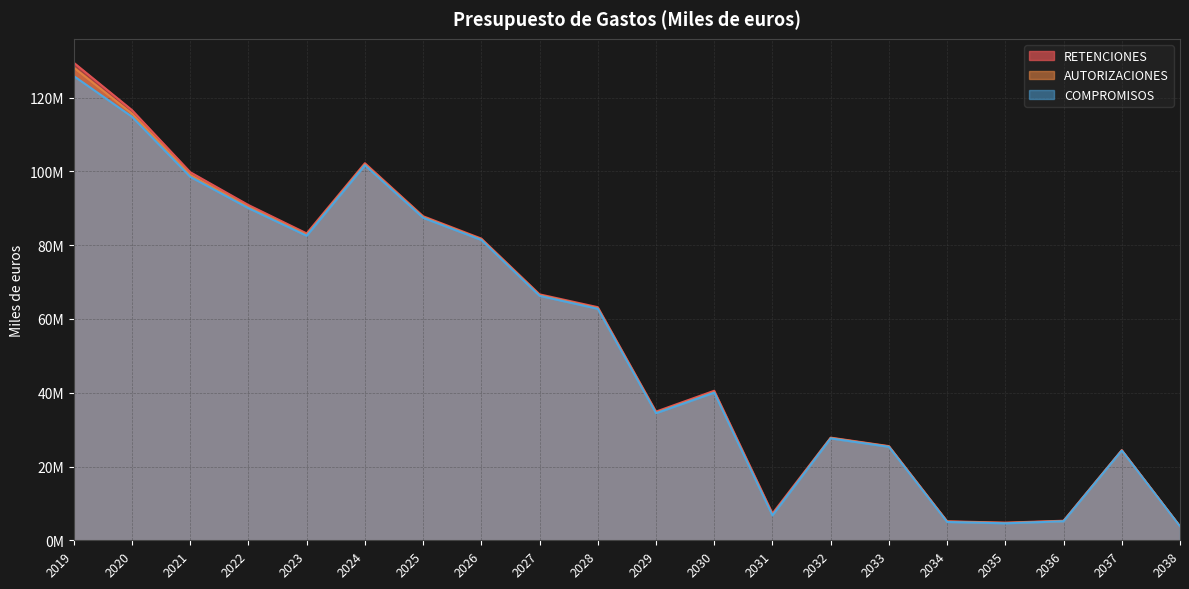

Reading right to left, transcribe all the data shown in this chart.

RETENCIONES: 2038=3.8	2037=24.5	2036=5.3	2035=4.8	2034=5.2	2033=25.5	2032=27.8	2031=7.3	2030=40.5	2029=34.9	2028=63.2	2027=66.7	2026=81.8	2025=87.9	2024=102.2	2023=83.2	2022=90.9	2021=99.8	2020=116.6	2019=129.5
AUTORIZACIONES: 2038=3.8	2037=24.4	2036=5.2	2035=4.7	2034=5.1	2033=25.4	2032=27.7	2031=6.9	2030=40.2	2029=34.6	2028=62.9	2027=66.4	2026=81.6	2025=87.6	2024=101.9	2023=82.8	2022=90.4	2021=99.1	2020=115.7	2019=128.2
COMPROMISOS: 2038=3.7	2037=24.3	2036=5.1	2035=4.6	2034=5.0	2033=25.3	2032=27.6	2031=6.7	2030=40.0	2029=34.4	2028=62.8	2027=66.3	2026=81.4	2025=87.4	2024=101.7	2023=82.6	2022=90.1	2021=98.5	2020=114.8	2019=125.9